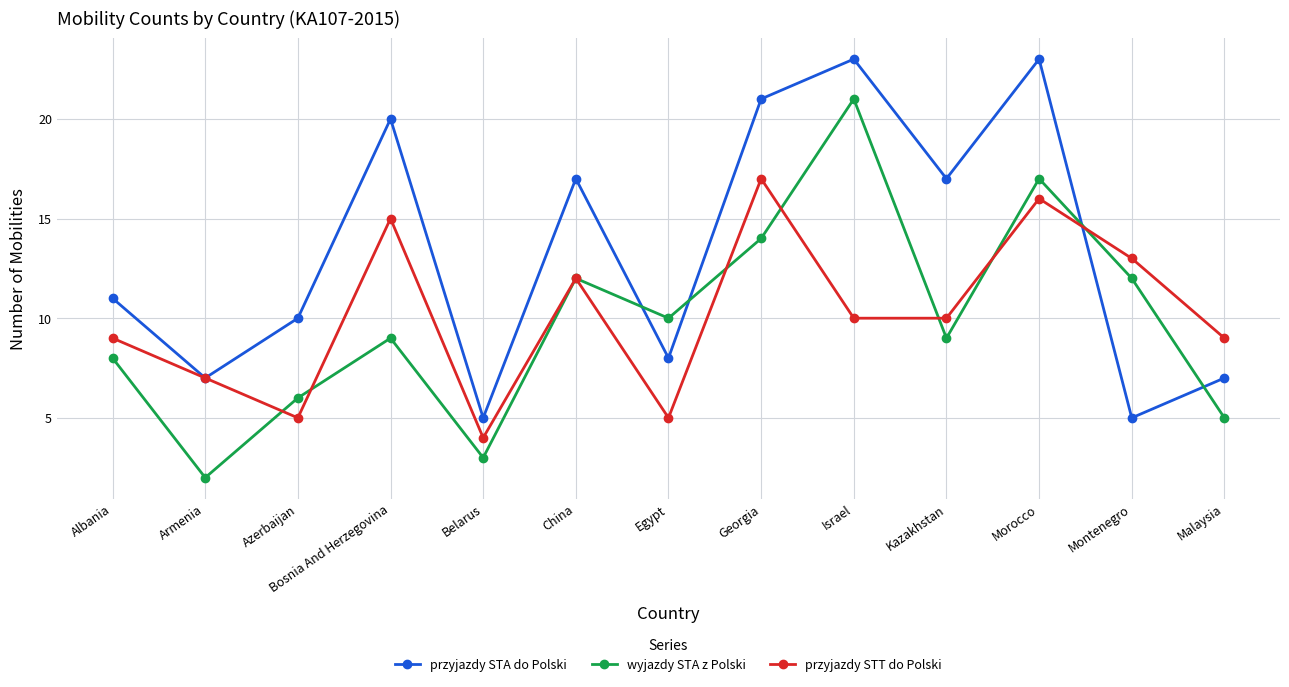

Is it true that przyjazdy STT do Polski equals 10 at Israel?

True